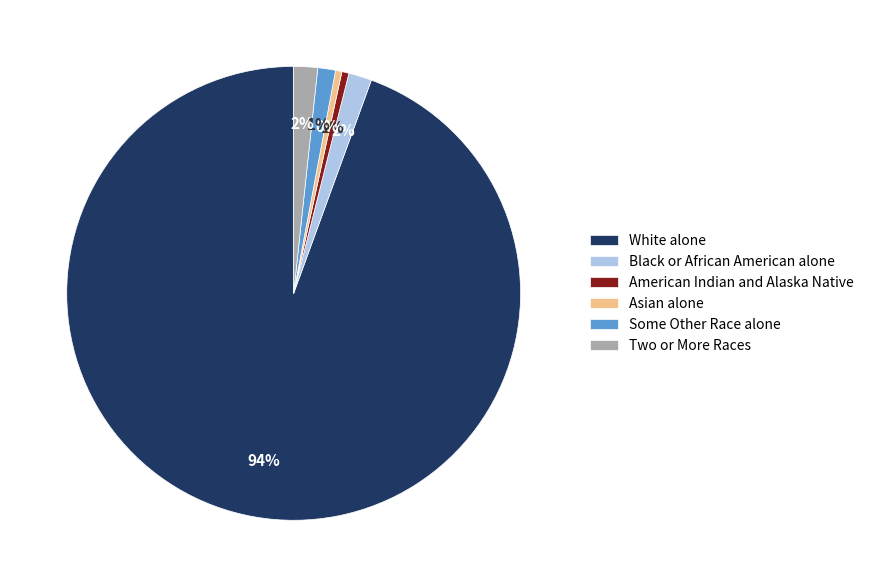

Is the sum of American Indian and Alaska Native and Asian alone greater than half?

No